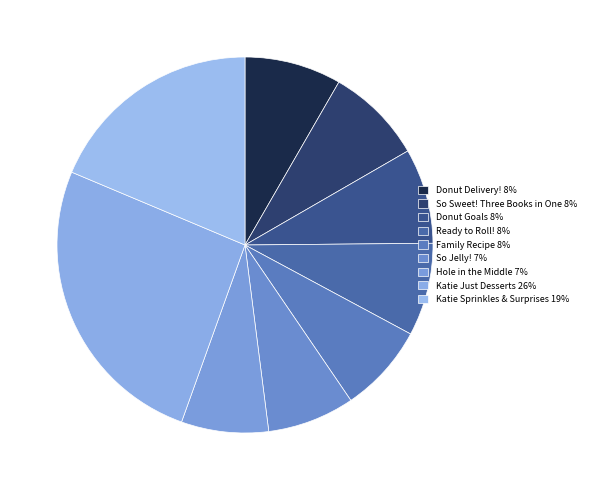

The Family Recipe slice represents 8% of the pie. True or false?

True